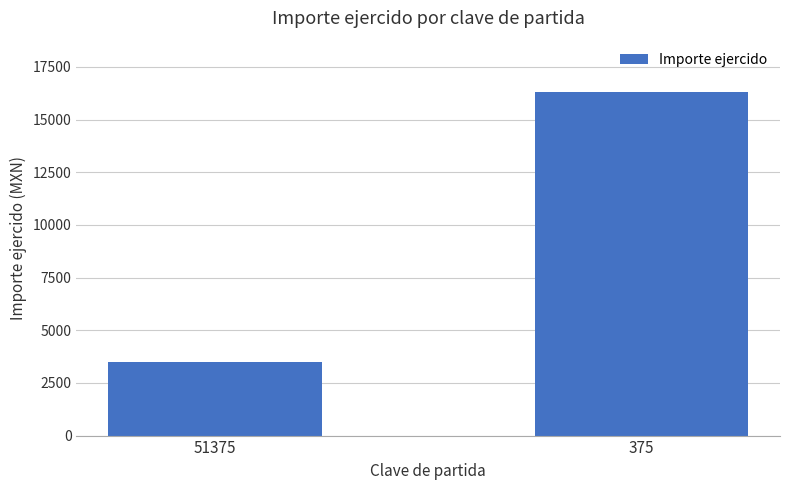

True or false: the data shows 16304.5 at 375.

True